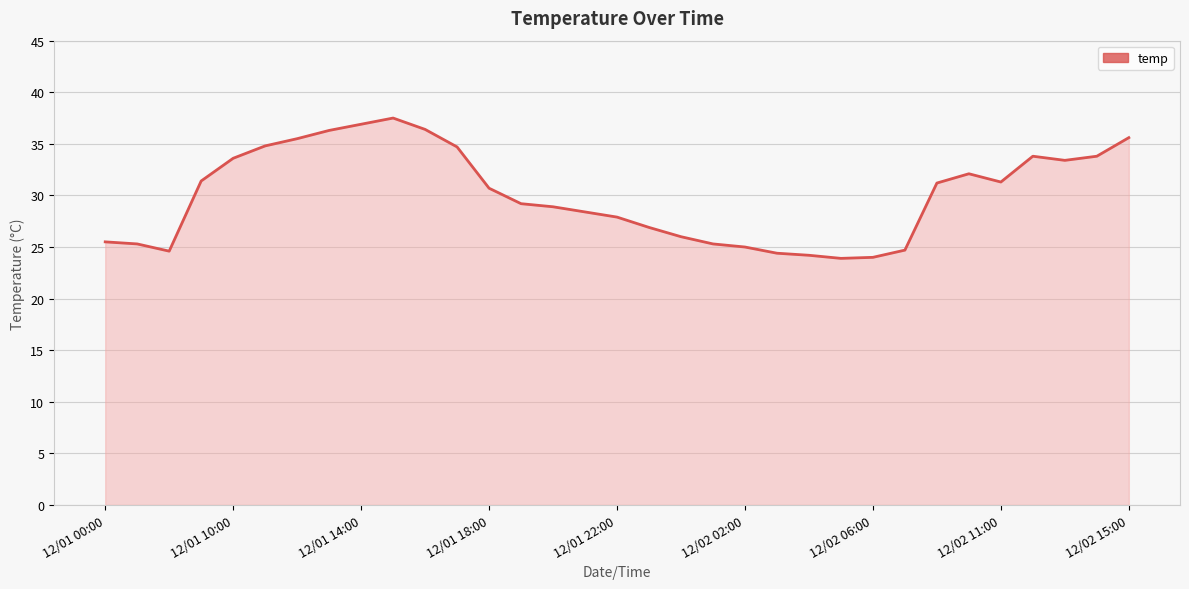

What is the smallest value displayed?

23.9